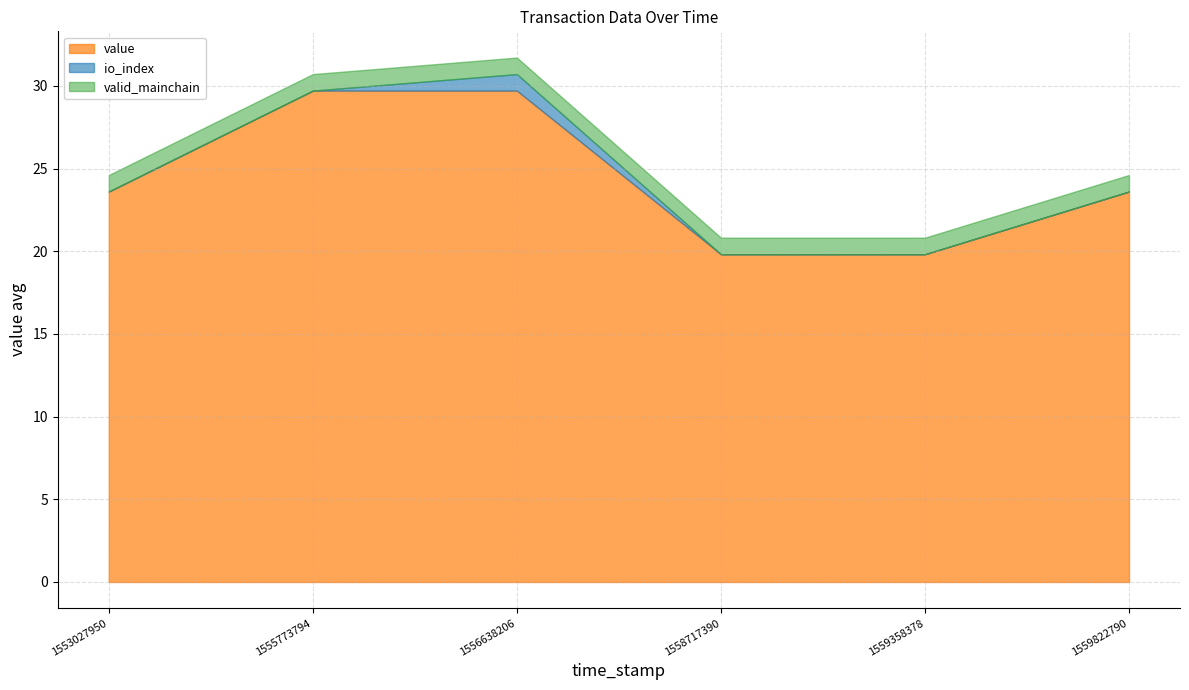

True or false: value and valid_mainchain intersect in this chart.

False